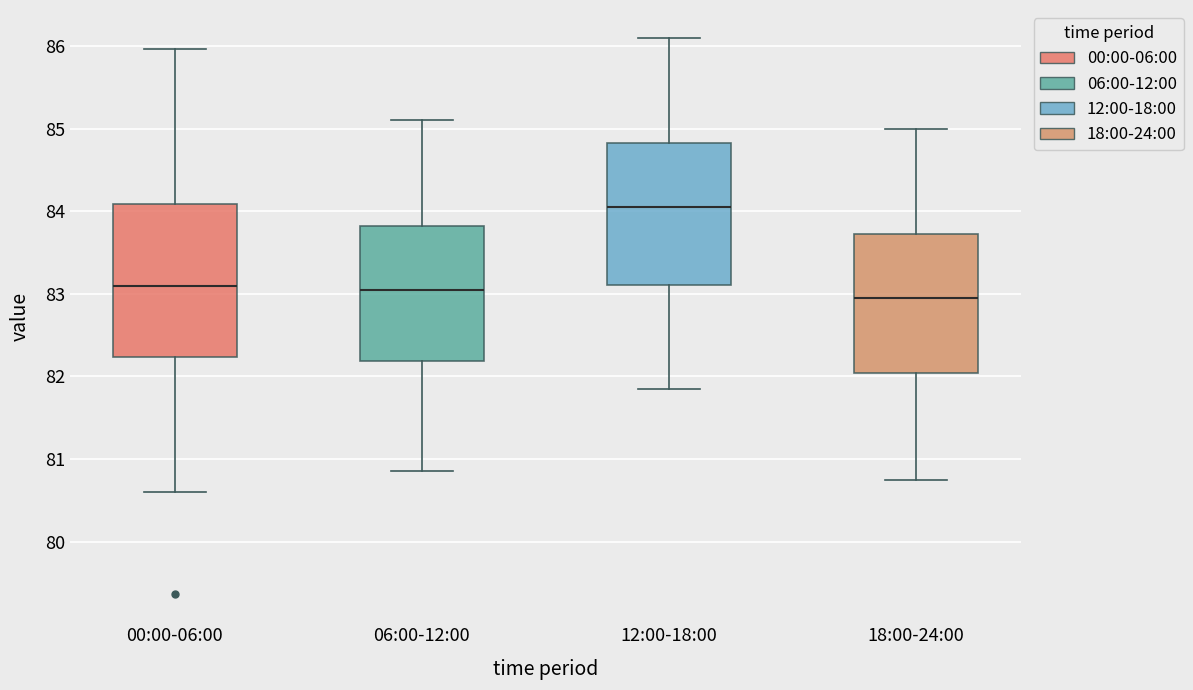

Reading left to right, read every box against the y-axis: the position of its median line, the range the box covers, and the ends of its whiskers. The values are not printed on the chart, so give them approximately, as read against the axis.

00:00-06:00: median 83.1, box 82.2 to 84.1, whiskers 80.6 to 86.0
06:00-12:00: median 83.1, box 82.2 to 83.8, whiskers 80.9 to 85.1
12:00-18:00: median 84.1, box 83.1 to 84.8, whiskers 81.9 to 86.1
18:00-24:00: median 83.0, box 82.0 to 83.7, whiskers 80.8 to 85.0